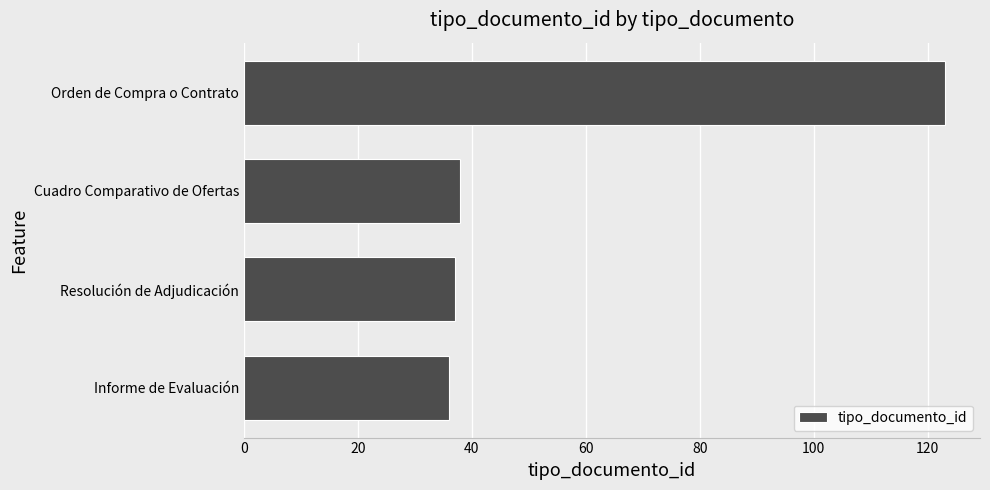

Reading bottom to top, extract all data points from this chart.

36	37	38	123